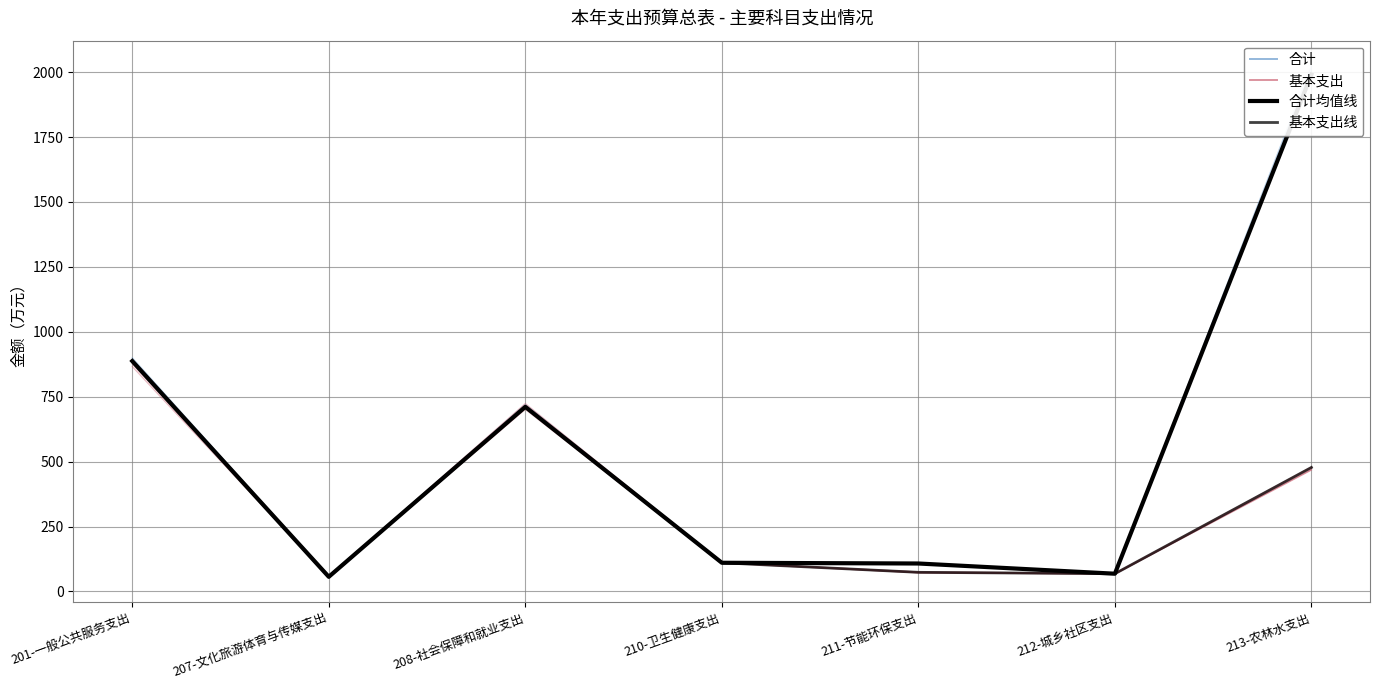

What value does the 合计均值线 series have at 207-文化旅游体育与传媒支出?

56.4